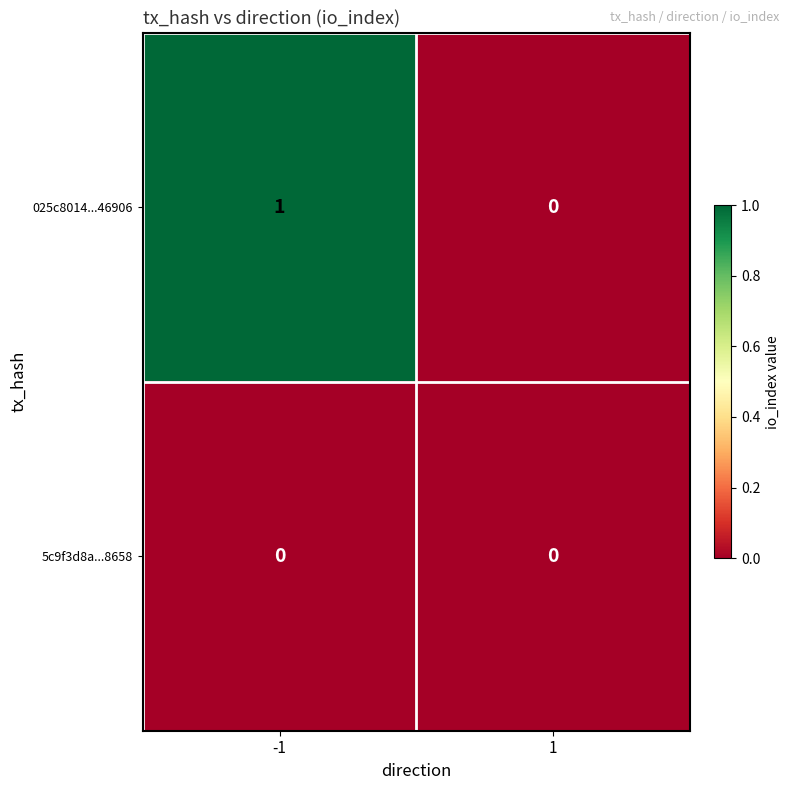

List the series in order of their peak value, lowest first.

5c9f3d8a...8658, 025c8014...46906